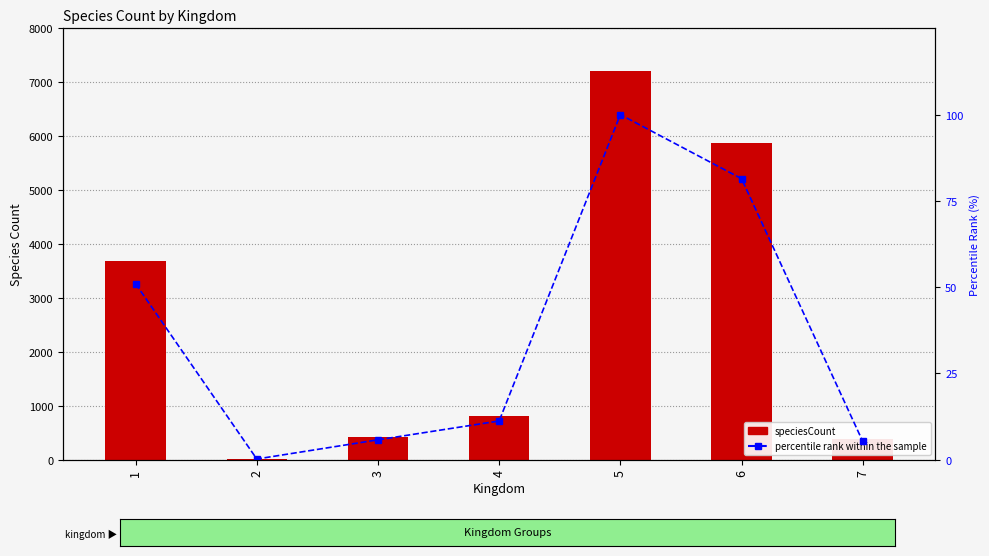

Between 7 and 2, which is larger?

7